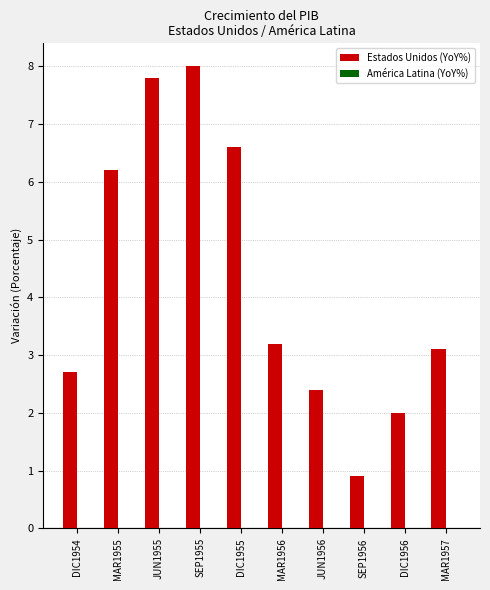

Which category has the highest value across all series?

SEP1955